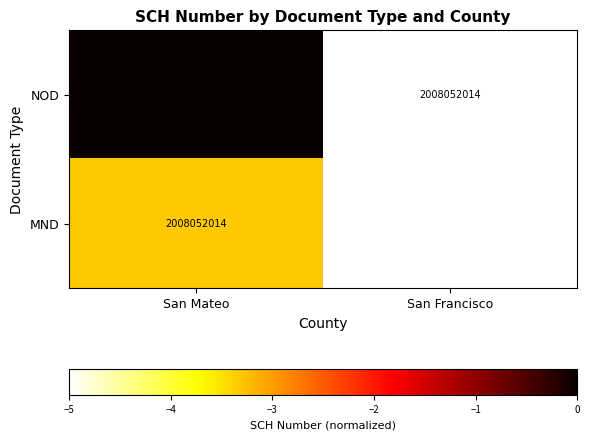

Is it true that MND equals 2905400952 at San Mateo?

False